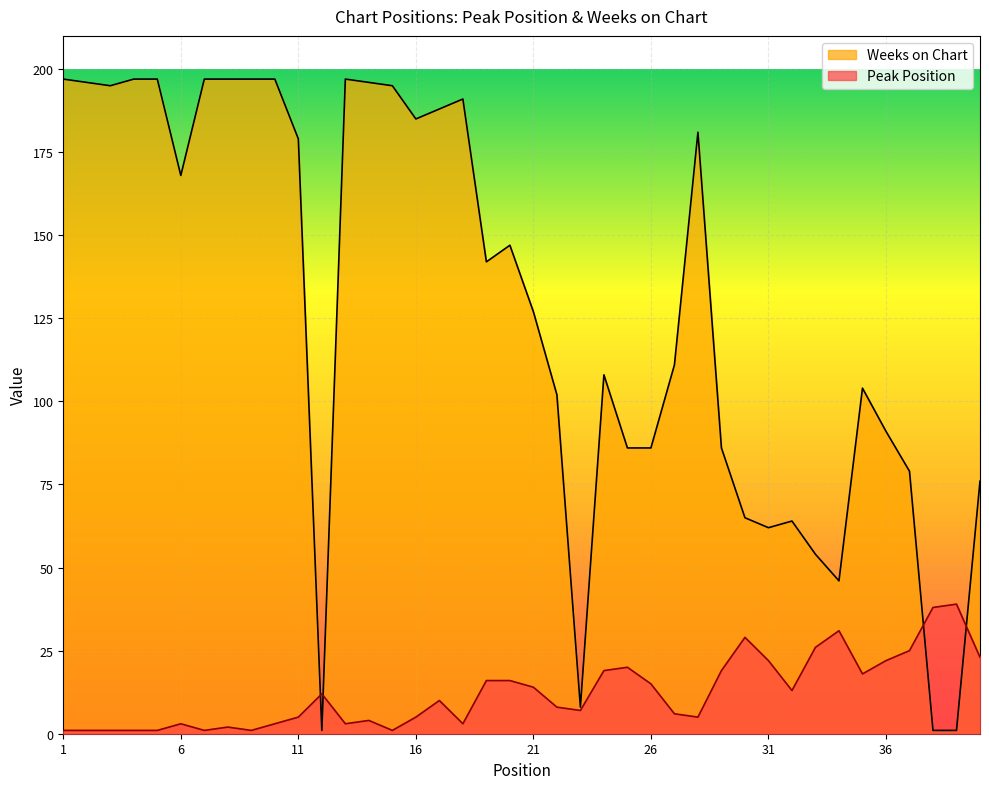

At 24, list the series in order from smallest to largest.

Peak Position, Weeks on Chart